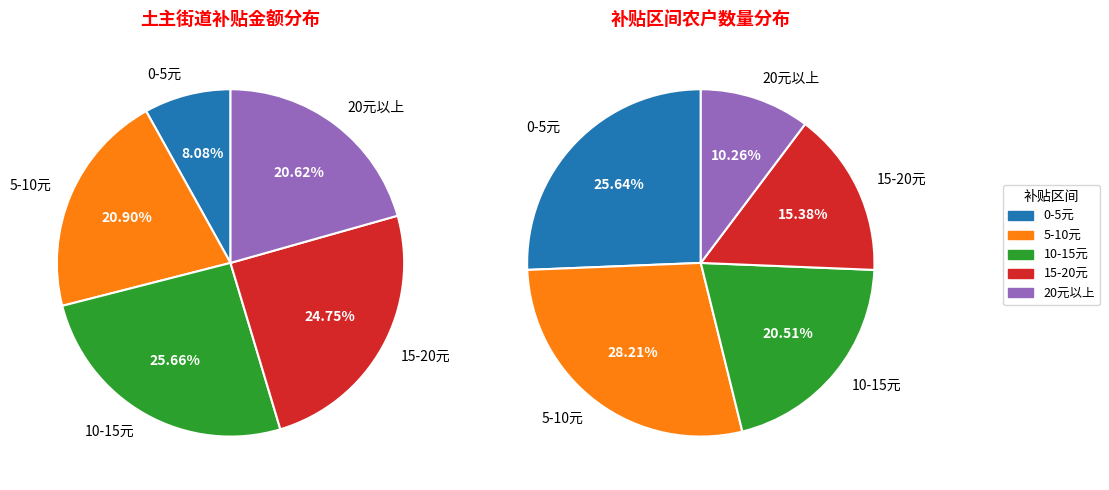

Does 骆科志 account for over 50% of the chart?

No